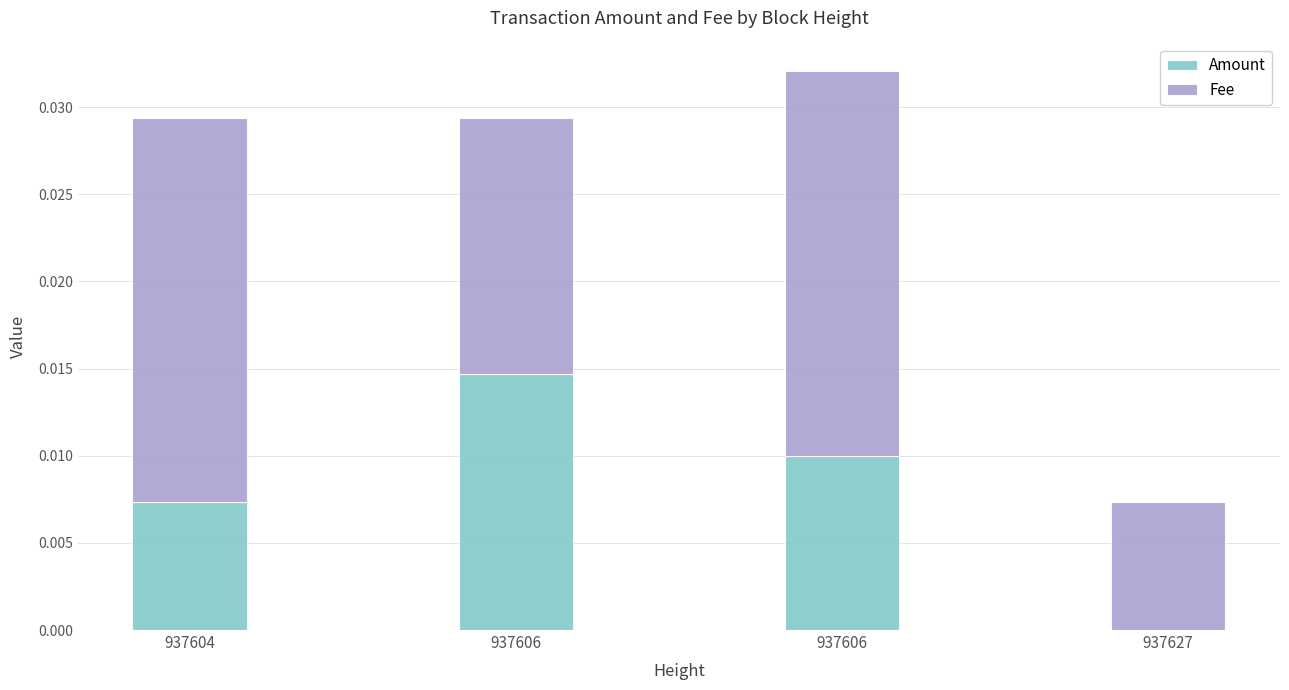

List the series in order of their overall mean, lowest first.

Amount, Fee